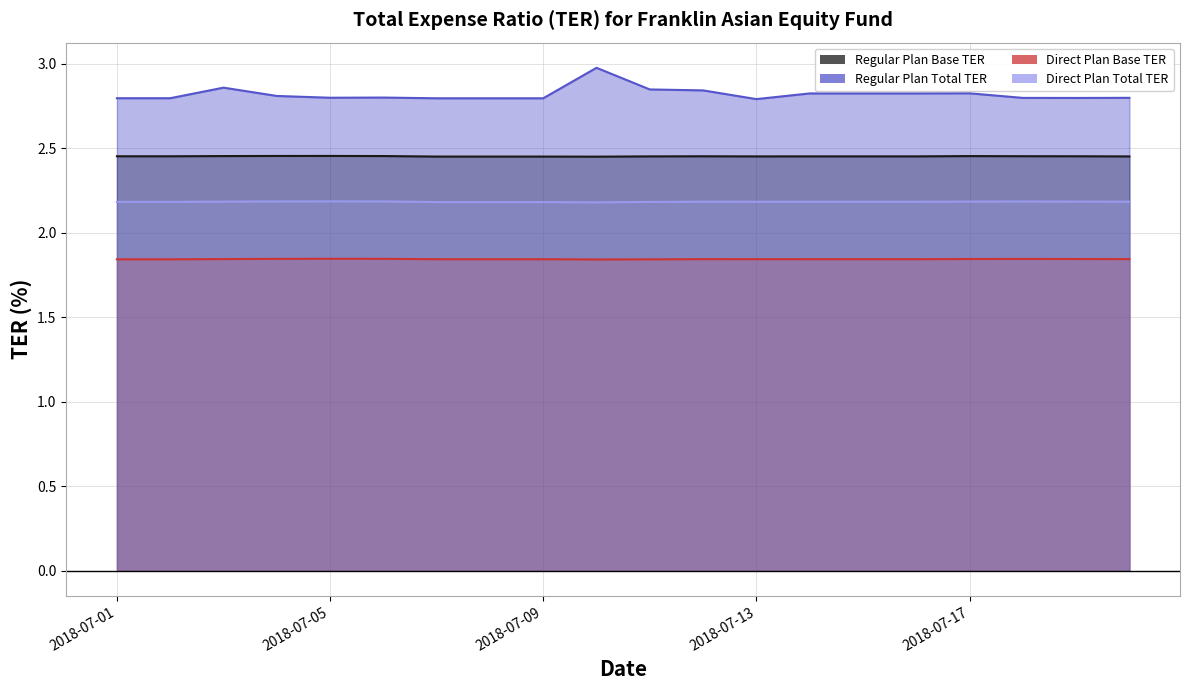

At which category does Regular Plan Total TER reach its first local peak?

2018-07-03